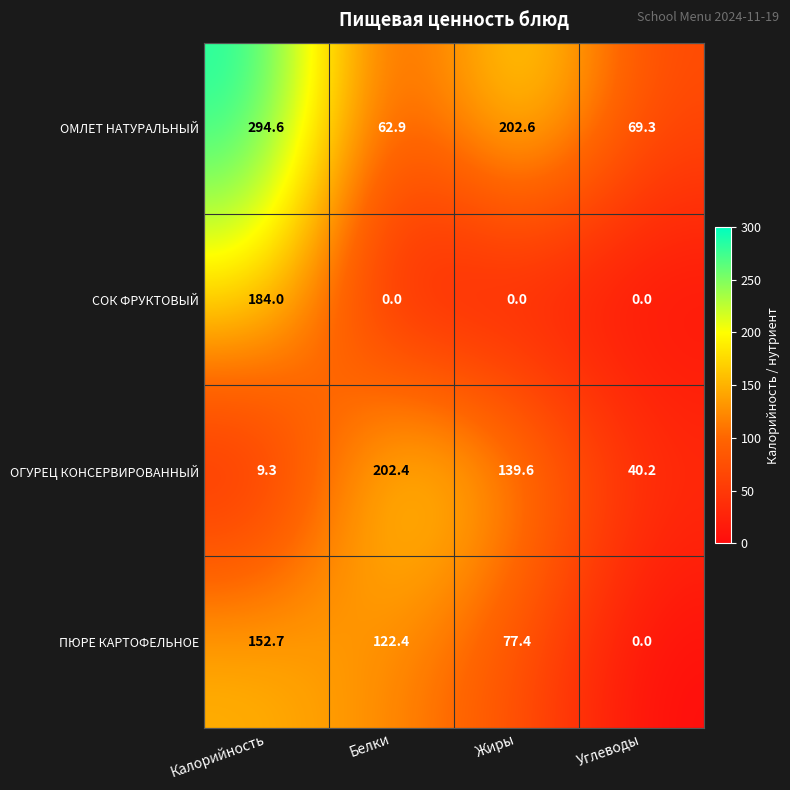

What is the average value of the ОГУРЕЦ КОНСЕРВИРОВАННЫЙ series?

97.9